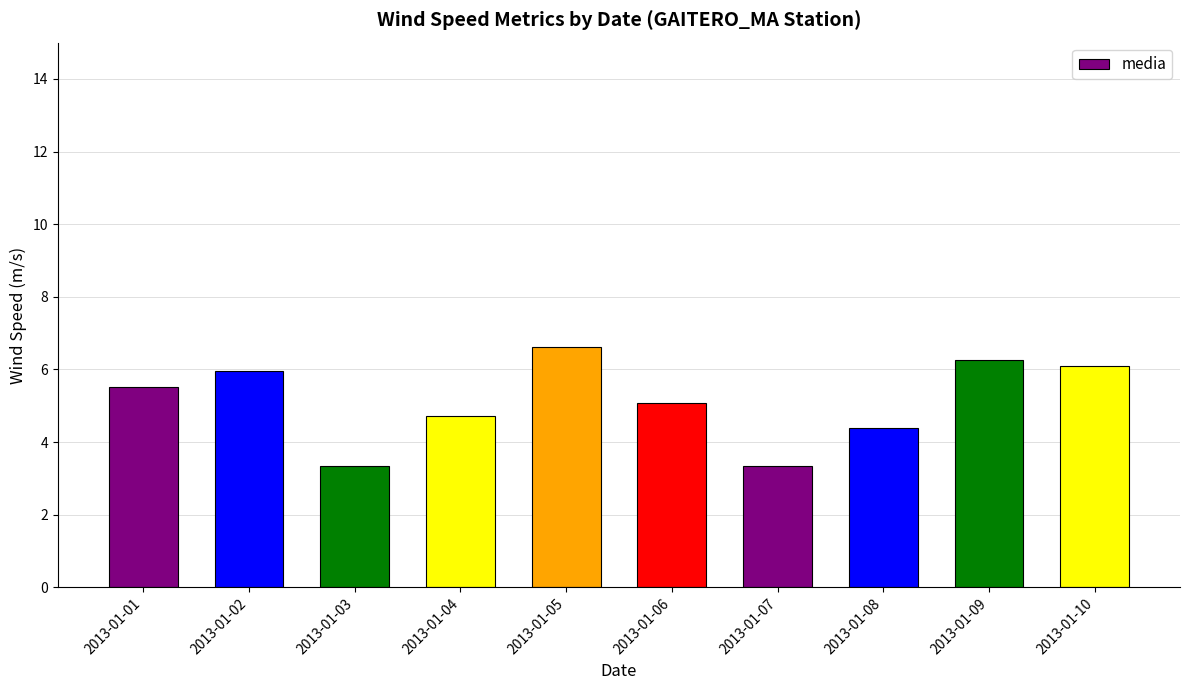

What is the sum of the values at 2013-01-04 and 2013-01-02?

10.7